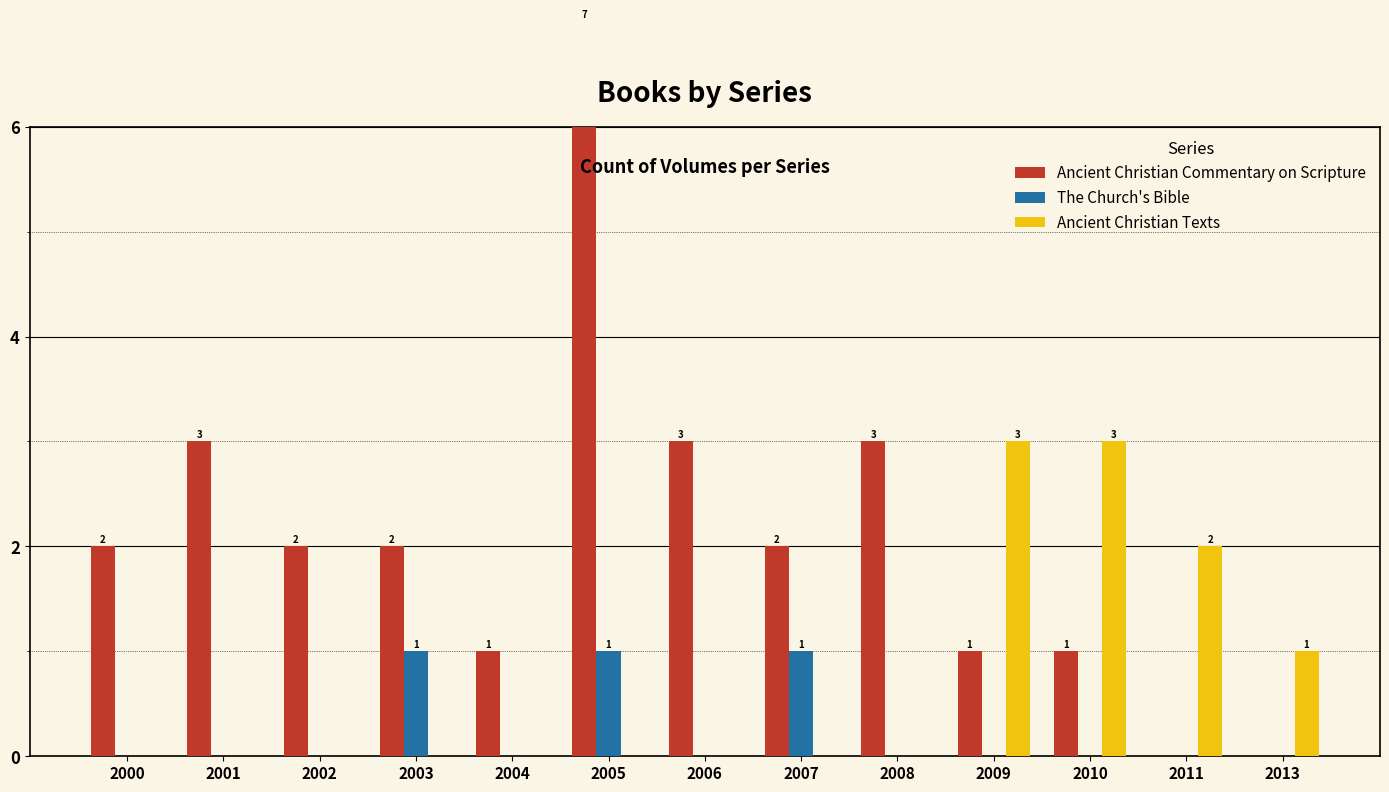

At which category is the sum across all series the highest?

2005